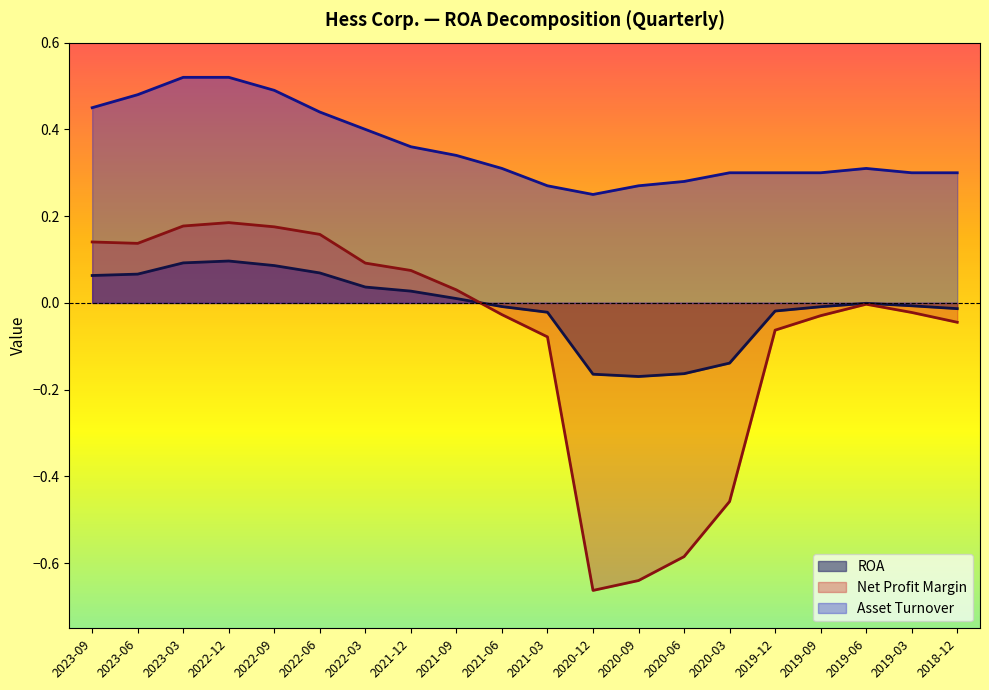

How many values in ROA are above zero?

9